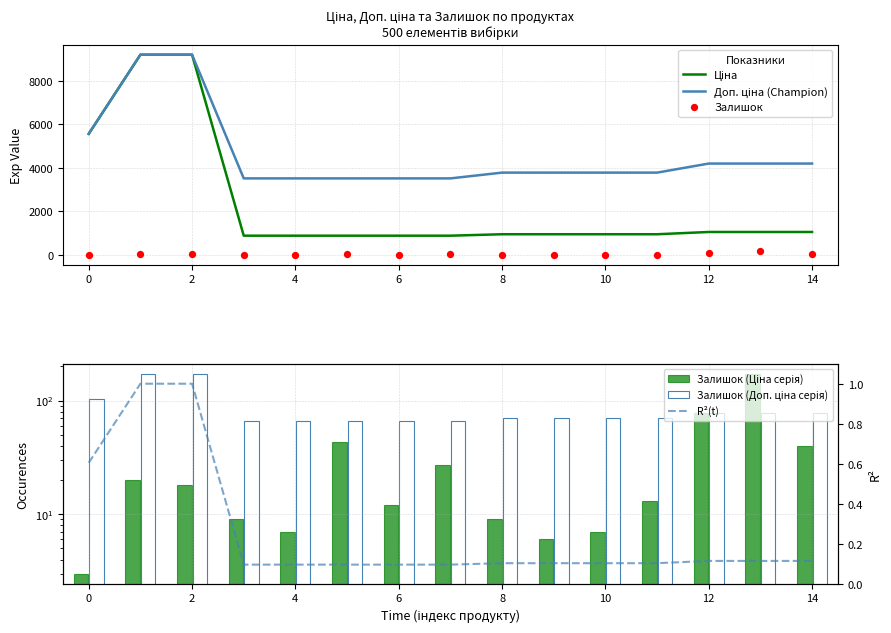

What are all the series names shown in the legend?

Ціна, Доп. ціна (Champion), Залишок, Залишок (Ціна серія), Залишок (Доп. ціна серія), R²(t)